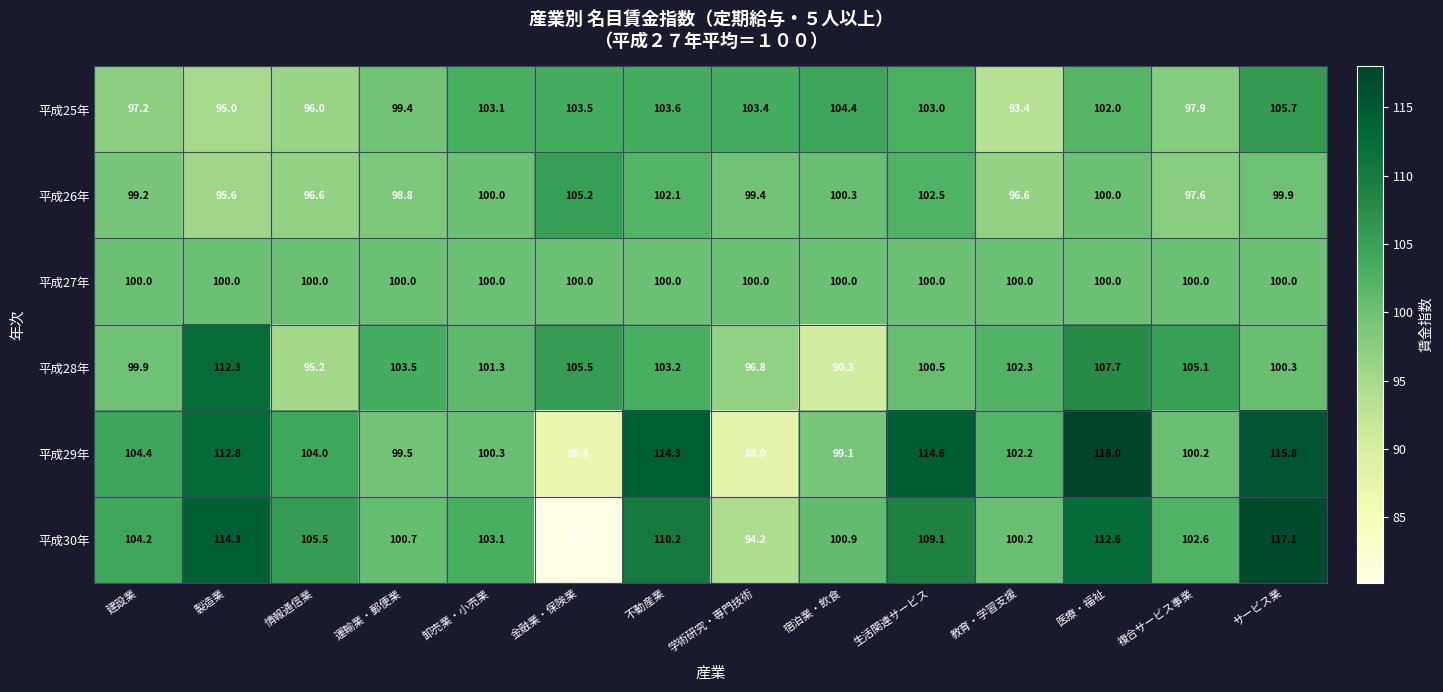

How many series are shown in this chart?

6